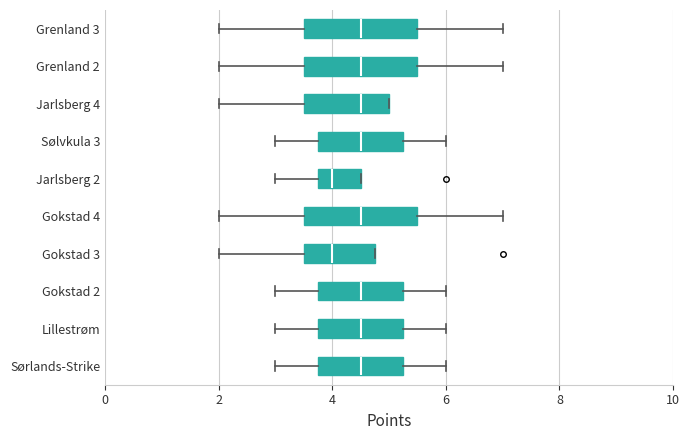

Reading bottom to top, read every box against the x-axis: the position of its median line, the range the box covers, and the ends of its whiskers. The values are not printed on the chart, so give them approximately, as read against the axis.

Sørlands-Strike: median 4.6, box 3.8 to 5.2, whiskers 3.0 to 6.0
Lillestrøm: median 4.6, box 3.8 to 5.2, whiskers 3.0 to 6.0
Gokstad 2: median 4.6, box 3.8 to 5.2, whiskers 3.0 to 6.0
Gokstad 3: median 4.0, box 3.6 to 4.8, whiskers 2.0 to 4.8
Gokstad 4: median 4.6, box 3.6 to 5.6, whiskers 2.0 to 7.0
Jarlsberg 2: median 4.0, box 3.8 to 4.6, whiskers 3.0 to 4.6
Sølvkula 3: median 4.6, box 3.8 to 5.2, whiskers 3.0 to 6.0
Jarlsberg 4: median 4.6, box 3.6 to 5.0, whiskers 2.0 to 5.0
Grenland 2: median 4.6, box 3.6 to 5.6, whiskers 2.0 to 7.0
Grenland 3: median 4.6, box 3.6 to 5.6, whiskers 2.0 to 7.0